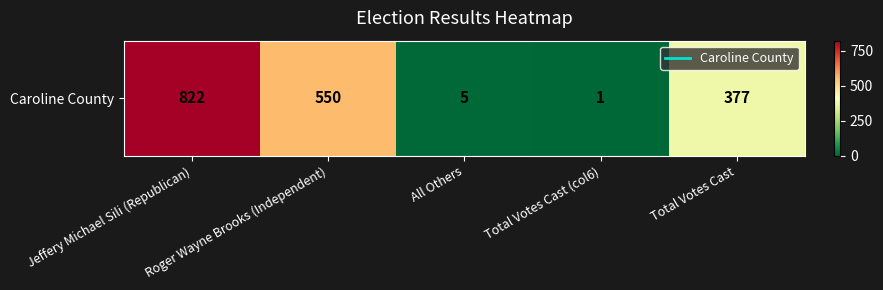

True or false: the data shows 377 at Total Votes Cast.

True